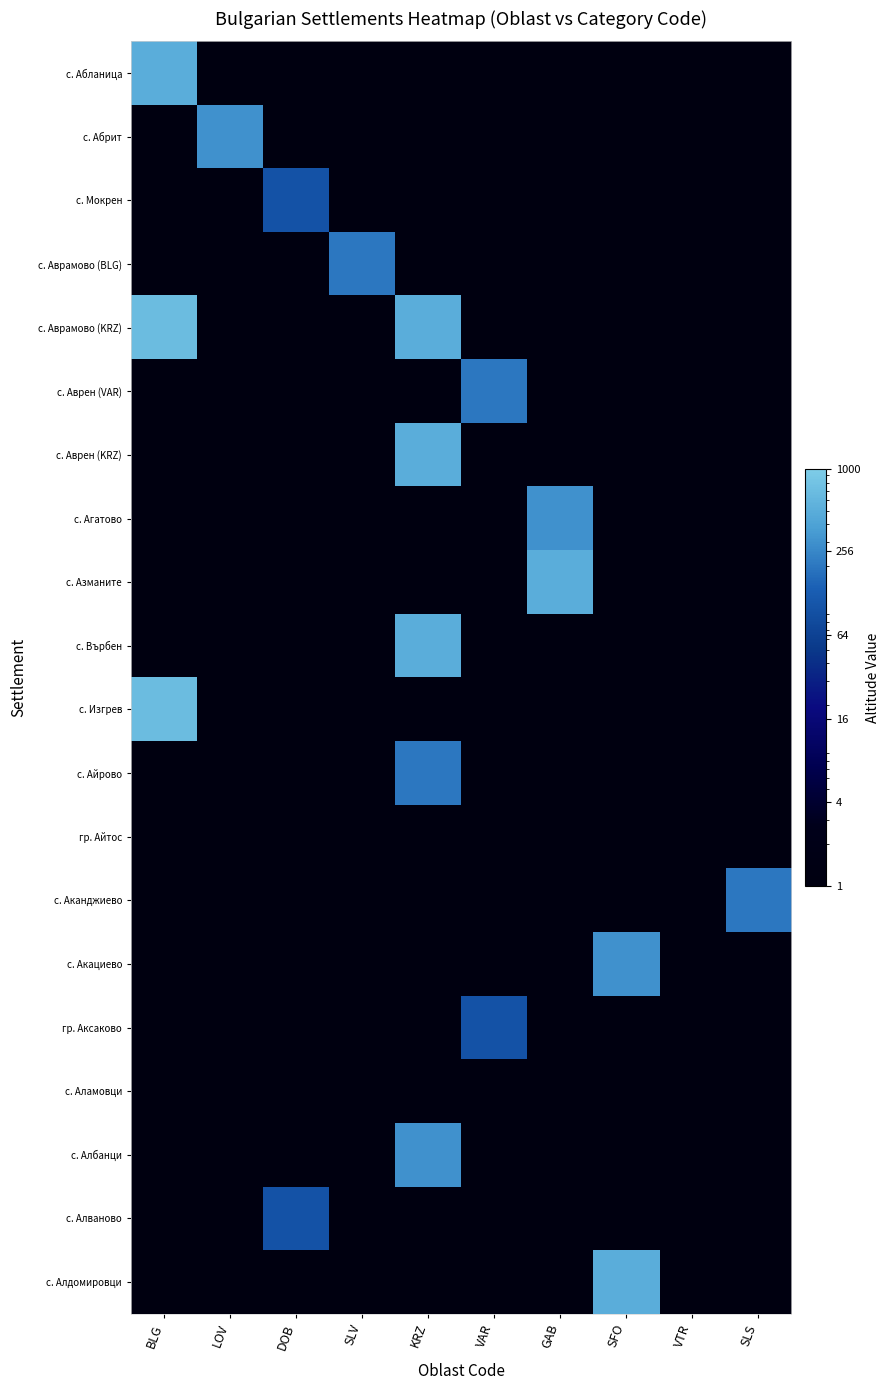

Reading right to left, list all the values displayed in this chart.

с. Абланица: SLS=0.1	VTR=0.1	SFO=0.1	GAB=0.1	VAR=0.1	KRZ=0.1	SLV=0.1	DOB=0.1	LOV=0.1	BLG=500.0
с. Абрит: SLS=0.1	VTR=0.1	SFO=0.1	GAB=0.1	VAR=0.1	KRZ=0.1	SLV=0.1	DOB=0.1	LOV=300.0	BLG=0.1
с. Мокрен: SLS=0.1	VTR=0.1	SFO=0.1	GAB=0.1	VAR=0.1	KRZ=0.1	SLV=0.1	DOB=100.0	LOV=0.1	BLG=0.1
с. Аврамово (BLG): SLS=0.1	VTR=0.1	SFO=0.1	GAB=0.1	VAR=0.1	KRZ=0.1	SLV=200.0	DOB=0.1	LOV=0.1	BLG=0.1
с. Аврамово (KRZ): SLS=0.1	VTR=0.1	SFO=0.1	GAB=0.1	VAR=0.1	KRZ=500.0	SLV=0.1	DOB=0.1	LOV=0.1	BLG=700.0
с. Аврен (VAR): SLS=0.1	VTR=0.1	SFO=0.1	GAB=0.1	VAR=200.0	KRZ=0.1	SLV=0.1	DOB=0.1	LOV=0.1	BLG=0.1
с. Аврен (KRZ): SLS=0.1	VTR=0.1	SFO=0.1	GAB=0.1	VAR=0.1	KRZ=500.0	SLV=0.1	DOB=0.1	LOV=0.1	BLG=0.1
с. Агатово: SLS=0.1	VTR=0.1	SFO=0.1	GAB=300.0	VAR=0.1	KRZ=0.1	SLV=0.1	DOB=0.1	LOV=0.1	BLG=0.1
с. Азманите: SLS=0.1	VTR=0.1	SFO=0.1	GAB=500.0	VAR=0.1	KRZ=0.1	SLV=0.1	DOB=0.1	LOV=0.1	BLG=0.1
с. Върбен: SLS=0.1	VTR=0.1	SFO=0.1	GAB=0.1	VAR=0.1	KRZ=500.0	SLV=0.1	DOB=0.1	LOV=0.1	BLG=0.1
с. Изгрев: SLS=0.1	VTR=0.1	SFO=0.1	GAB=0.1	VAR=0.1	KRZ=0.1	SLV=0.1	DOB=0.1	LOV=0.1	BLG=700.0
с. Айрово: SLS=0.1	VTR=0.1	SFO=0.1	GAB=0.1	VAR=0.1	KRZ=200.0	SLV=0.1	DOB=0.1	LOV=0.1	BLG=0.1
гр. Айтос: SLS=0.1	VTR=0.1	SFO=0.1	GAB=0.1	VAR=0.1	KRZ=0.1	SLV=0.1	DOB=0.1	LOV=0.1	BLG=0.1
с. Аканджиево: SLS=200.0	VTR=0.1	SFO=0.1	GAB=0.1	VAR=0.1	KRZ=0.1	SLV=0.1	DOB=0.1	LOV=0.1	BLG=0.1
с. Акациево: SLS=0.1	VTR=0.1	SFO=300.0	GAB=0.1	VAR=0.1	KRZ=0.1	SLV=0.1	DOB=0.1	LOV=0.1	BLG=0.1
гр. Аксаково: SLS=0.1	VTR=0.1	SFO=0.1	GAB=0.1	VAR=100.0	KRZ=0.1	SLV=0.1	DOB=0.1	LOV=0.1	BLG=0.1
с. Аламовци: SLS=0.1	VTR=0.1	SFO=0.1	GAB=0.1	VAR=0.1	KRZ=0.1	SLV=0.1	DOB=0.1	LOV=0.1	BLG=0.1
с. Албанци: SLS=0.1	VTR=0.1	SFO=0.1	GAB=0.1	VAR=0.1	KRZ=300.0	SLV=0.1	DOB=0.1	LOV=0.1	BLG=0.1
с. Алваново: SLS=0.1	VTR=0.1	SFO=0.1	GAB=0.1	VAR=0.1	KRZ=0.1	SLV=0.1	DOB=100.0	LOV=0.1	BLG=0.1
с. Алдомировци: SLS=0.1	VTR=0.1	SFO=500.0	GAB=0.1	VAR=0.1	KRZ=0.1	SLV=0.1	DOB=0.1	LOV=0.1	BLG=0.1